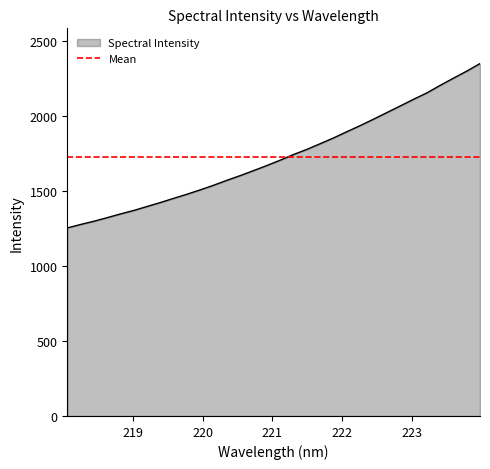

What position from the right is 218.442?

30